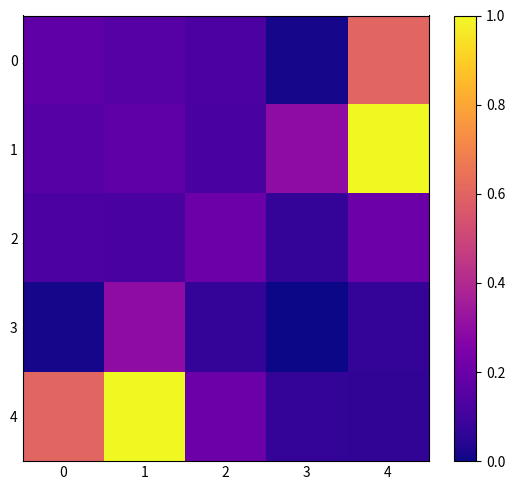

Reading left to right, extract all data points from this chart.

0: 0=0.2	1=0.1	2=0.1	3=0.0	4=0.6
1: 0=0.1	1=0.2	2=0.1	3=0.3	4=1.0
2: 0=0.1	1=0.1	2=0.2	3=0.1	4=0.2
3: 0=0.0	1=0.3	2=0.1	3=0.0	4=0.1
4: 0=0.6	1=1.0	2=0.2	3=0.1	4=0.1